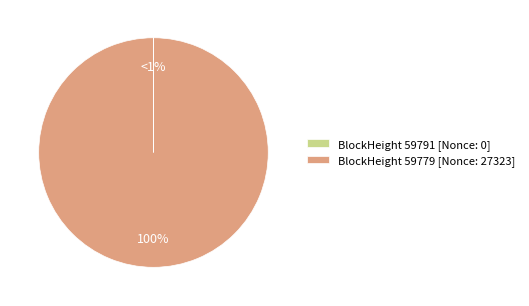

Does any single category account for the majority?

Yes